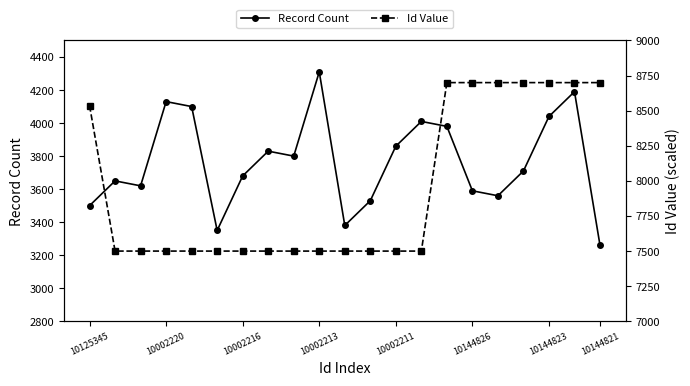

True or false: Record Count has a value of 4310 at 10002213.

True